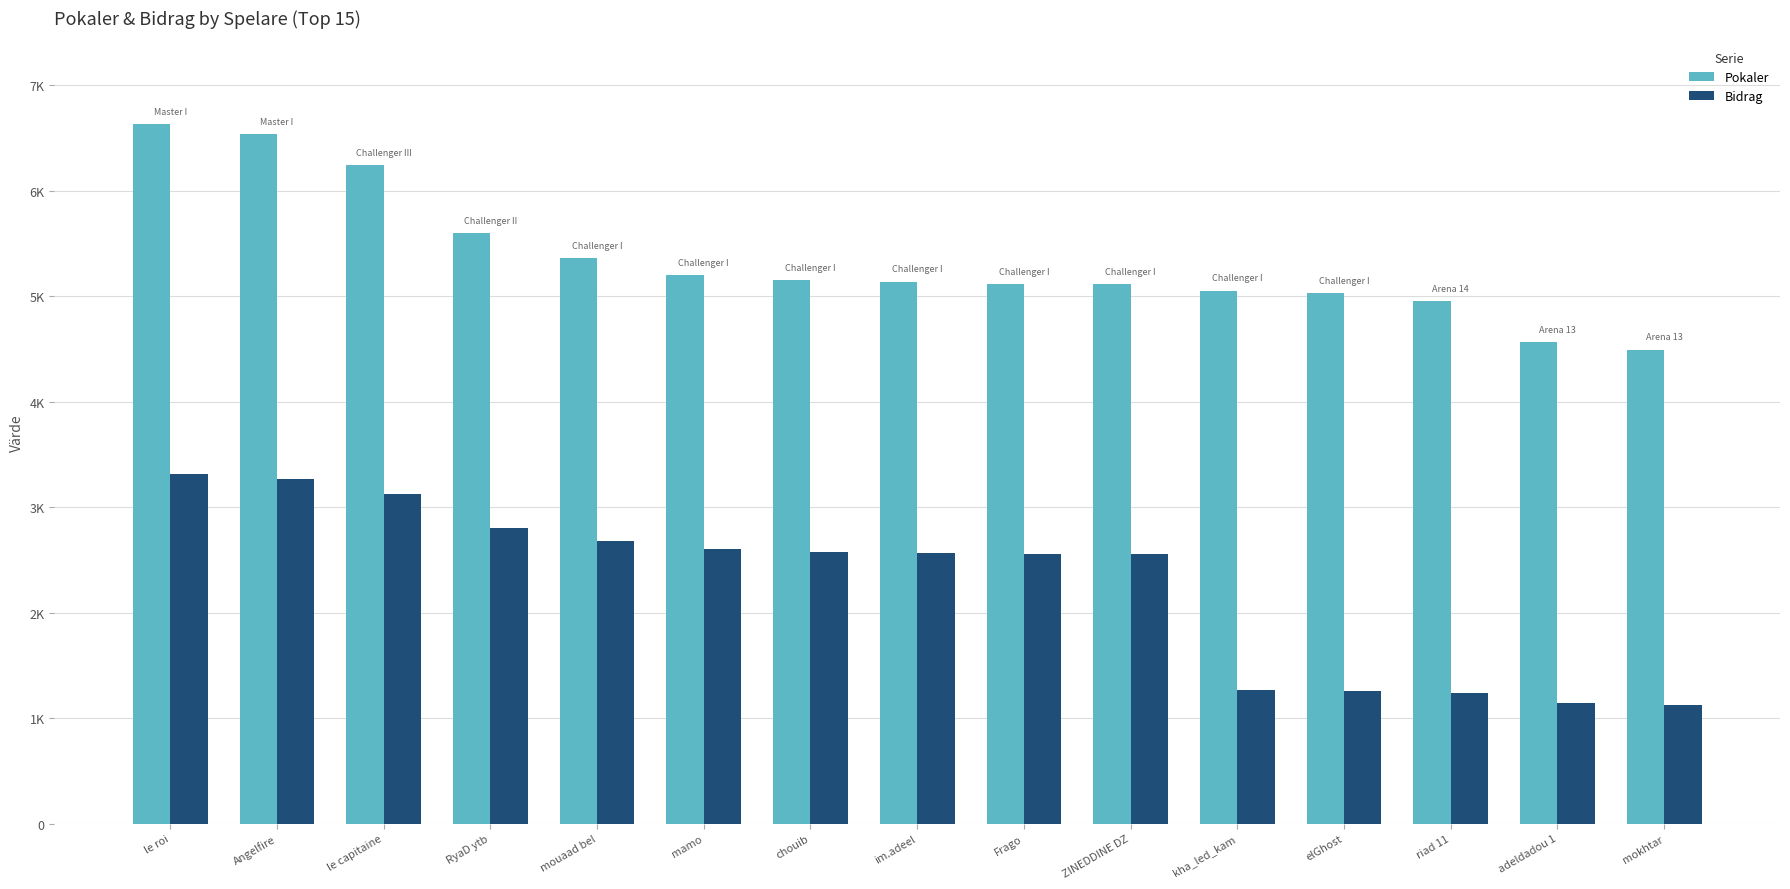

At adeldadou 1, list the series in order from largest to smallest.

Pokaler, Bidrag